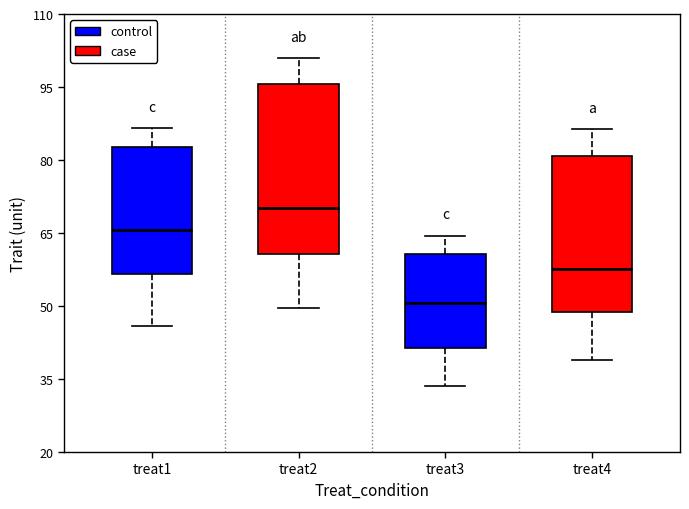

Comparing the boxes themselves (not the whiskers), which one is the tallest?

treat2